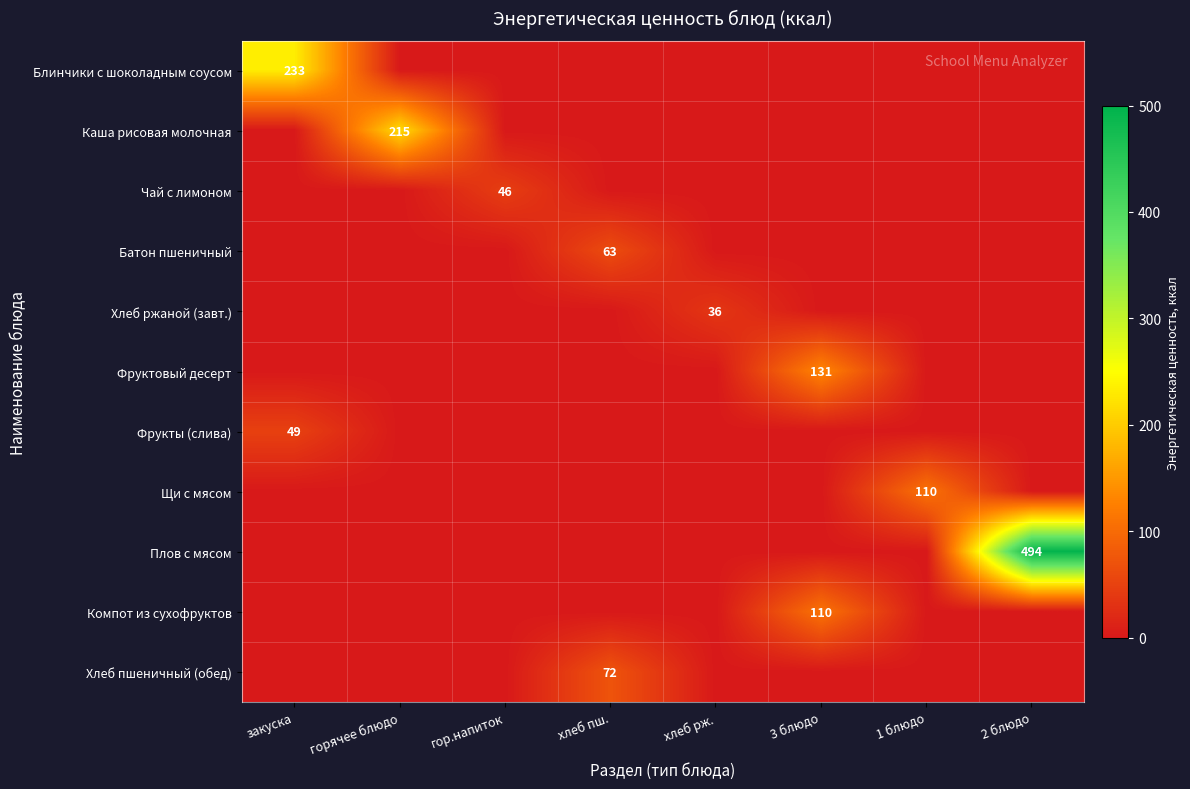

Which series has the largest total across all categories?

Плов с мясом